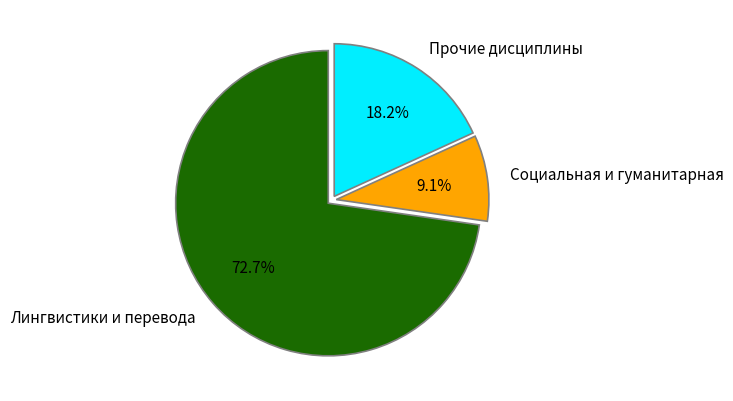

Which has a higher value, Социальная и гуманитарная or Прочие дисциплины?

Прочие дисциплины